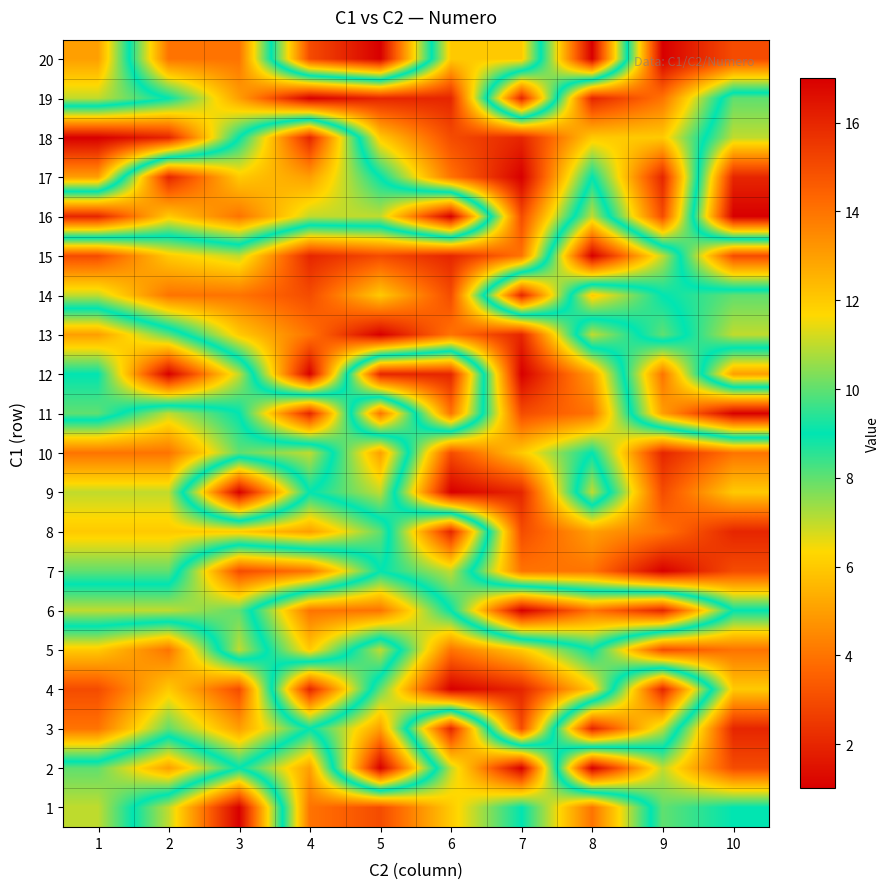

Rank the series by their maximum value, from highest to lowest.

1, 2, 4, 7, 9, 12, 13, 17, 18, 19, 20, 3, 8, 10, 15, 5, 11, 14, 16, 6